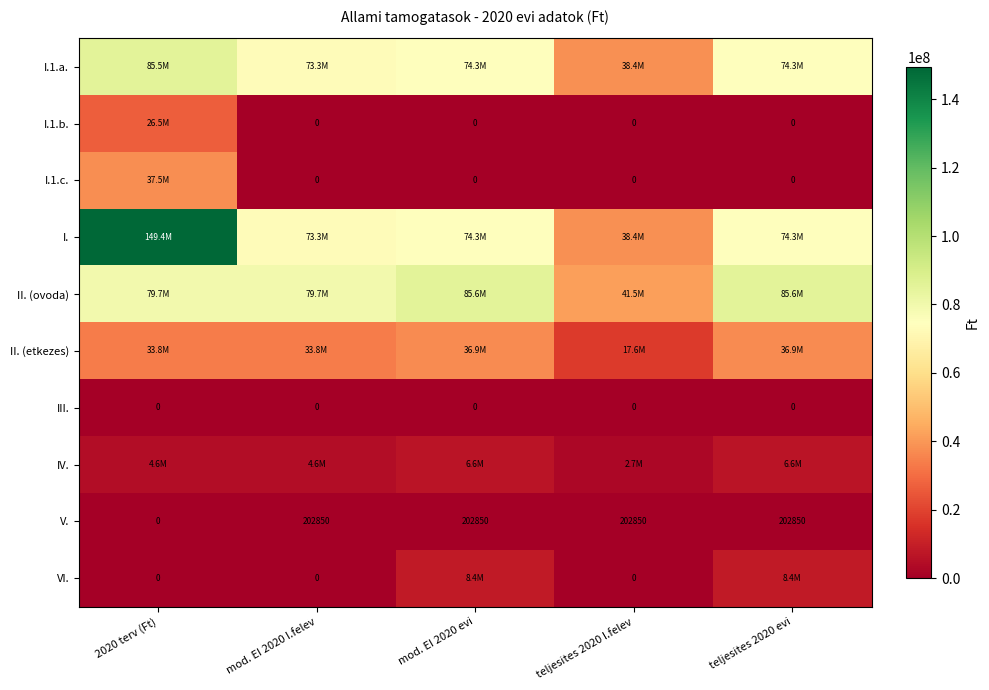

What is the sum of the V. values at teljesites 2020 evi and 2020 terv (Ft)?

202850